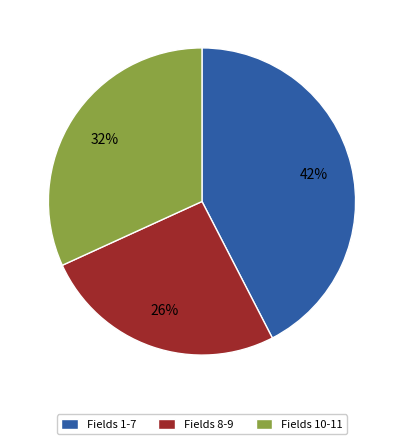

Is there a majority slice in this chart?

No